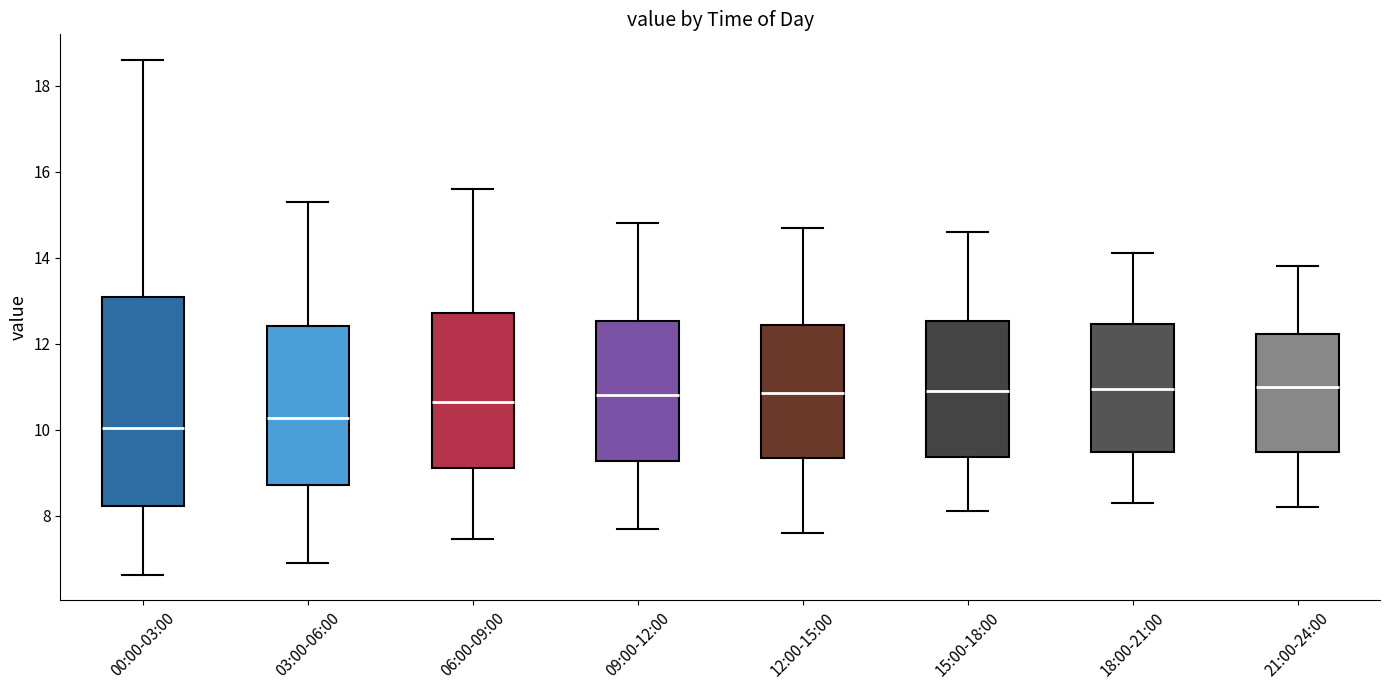

Which box is the tallest, from its lower edge to its upper edge?

00:00-03:00